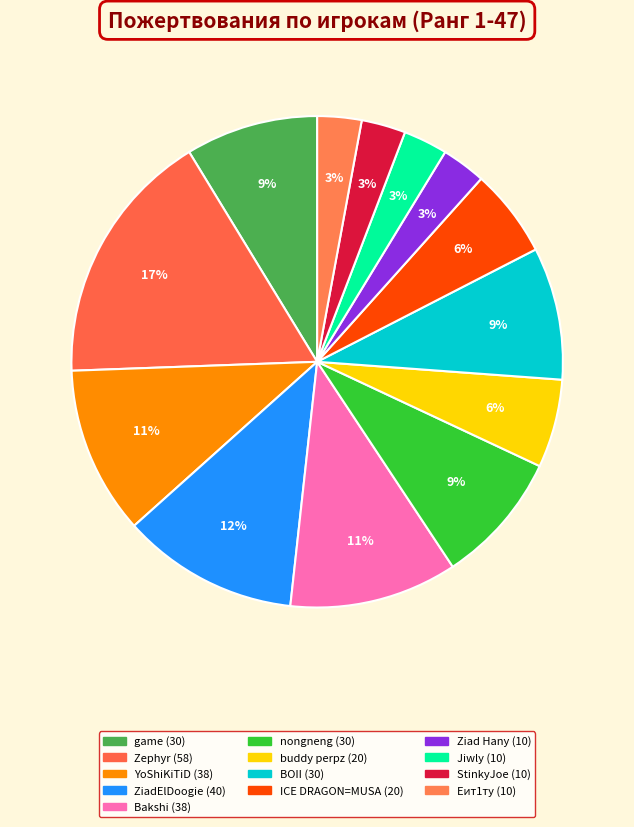

Between StinkyJoe (10) and Еит1ту (10), which is larger?

StinkyJoe (10)